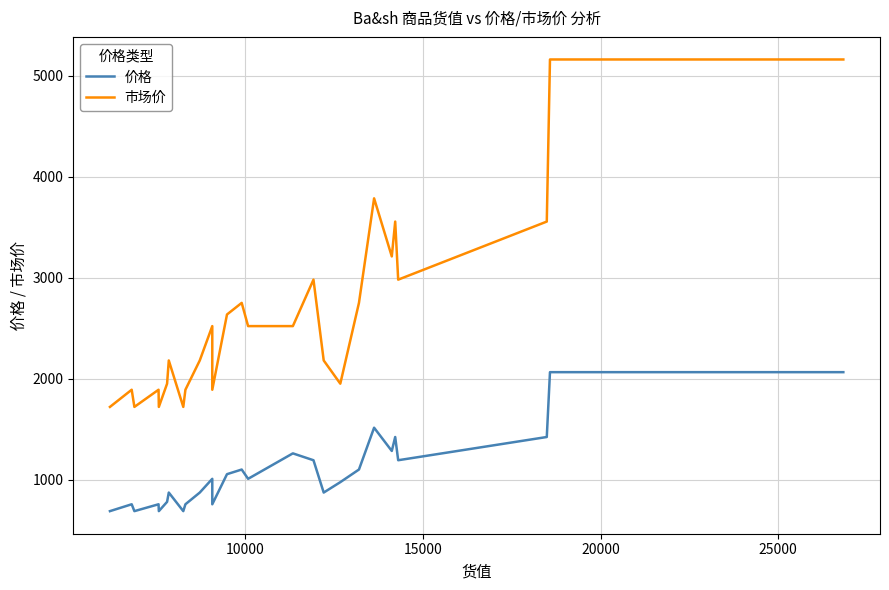

Is this an area chart (filled region under the line)?

No